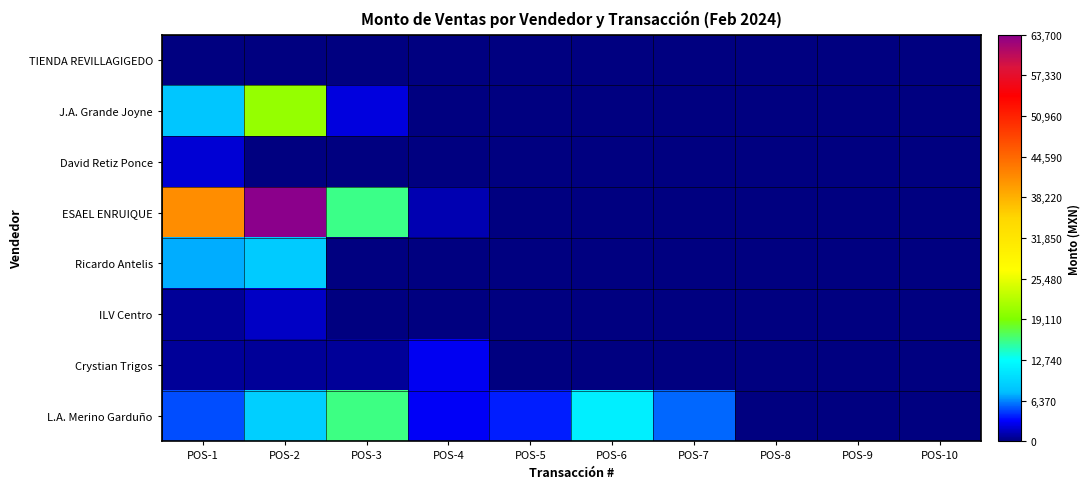

Reading left to right, extract all data points from this chart.

TIENDA REVILLAGIGEDO: POS-1=0.0	POS-2=0.0	POS-3=0.0	POS-4=0.0	POS-5=0.0	POS-6=0.0	POS-7=0.0	POS-8=0.0	POS-9=0.0	POS-10=0.0
J.A. Grande Joyne: POS-1=8266.0	POS-2=20428.8	POS-3=2473.7	POS-4=0.0	POS-5=0.0	POS-6=0.0	POS-7=0.0	POS-8=0.0	POS-9=0.0	POS-10=0.0
David Retiz Ponce: POS-1=2160.0	POS-2=0.0	POS-3=0.0	POS-4=0.0	POS-5=0.0	POS-6=0.0	POS-7=0.0	POS-8=0.0	POS-9=0.0	POS-10=0.0
ESAEL ENRUIQUE: POS-1=41300.0	POS-2=63700.0	POS-3=15750.0	POS-4=1330.0	POS-5=0.0	POS-6=0.0	POS-7=0.0	POS-8=0.0	POS-9=0.0	POS-10=0.0
Ricardo Antelis: POS-1=7280.0	POS-2=8652.0	POS-3=0.0	POS-4=0.0	POS-5=0.0	POS-6=0.0	POS-7=0.0	POS-8=0.0	POS-9=0.0	POS-10=0.0
ILV Centro: POS-1=667.2	POS-2=1789.2	POS-3=0.0	POS-4=0.0	POS-5=0.0	POS-6=0.0	POS-7=0.0	POS-8=0.0	POS-9=0.0	POS-10=0.0
Crystian Trigos: POS-1=680.0	POS-2=624.0	POS-3=630.0	POS-4=2892.7	POS-5=0.0	POS-6=0.0	POS-7=0.0	POS-8=0.0	POS-9=0.0	POS-10=0.0
L.A. Merino Garduño: POS-1=5040.0	POS-2=9072.0	POS-3=15904.0	POS-4=3080.0	POS-5=3920.0	POS-6=11550.0	POS-7=5600.0	POS-8=0.0	POS-9=0.0	POS-10=0.0